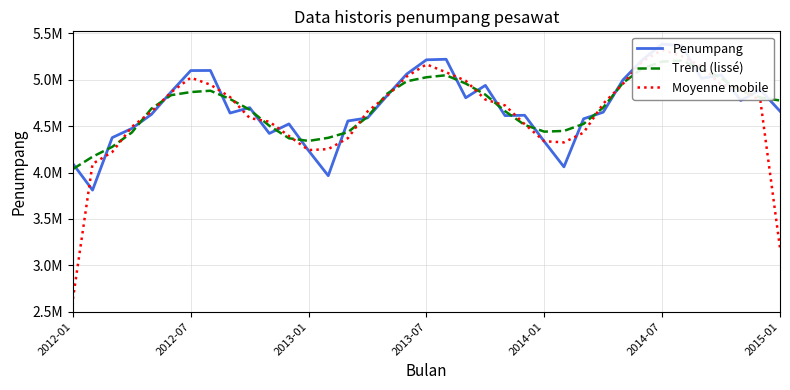

How many values in the Penumpang series exceed 4661830?

18